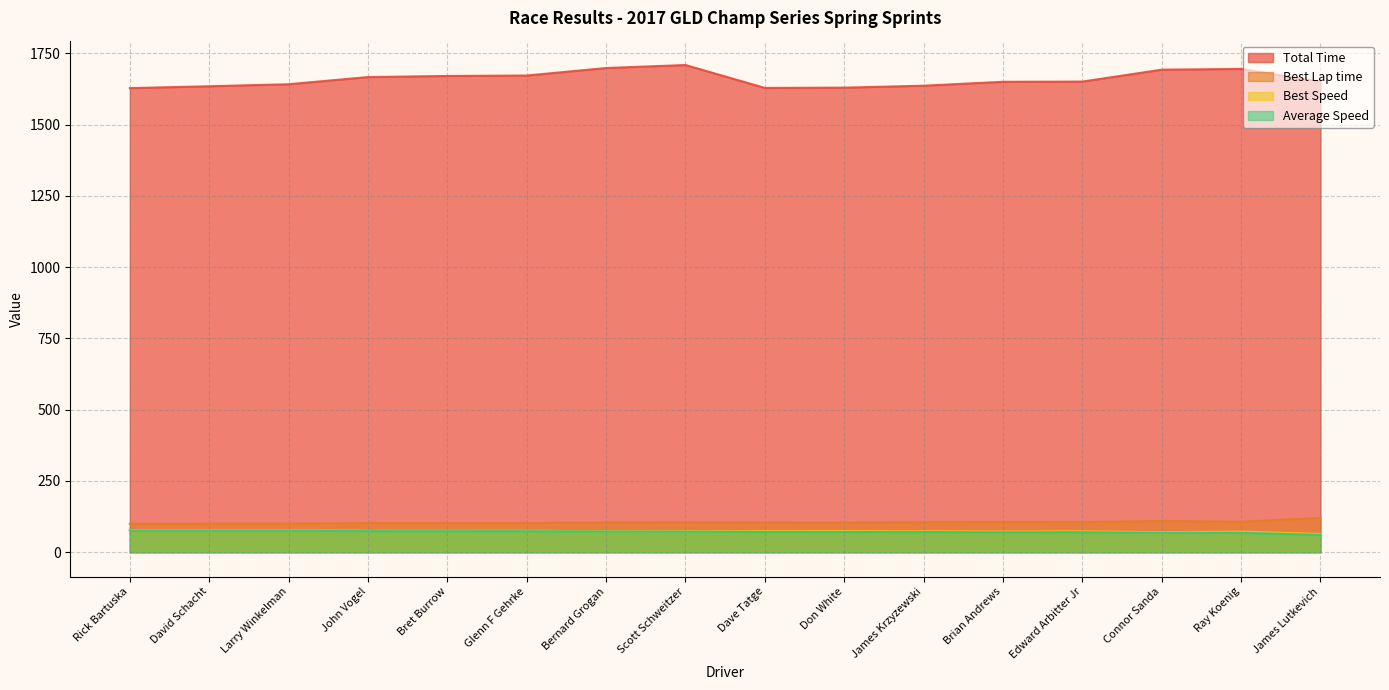

Which series has the largest total across all categories?

Total Time